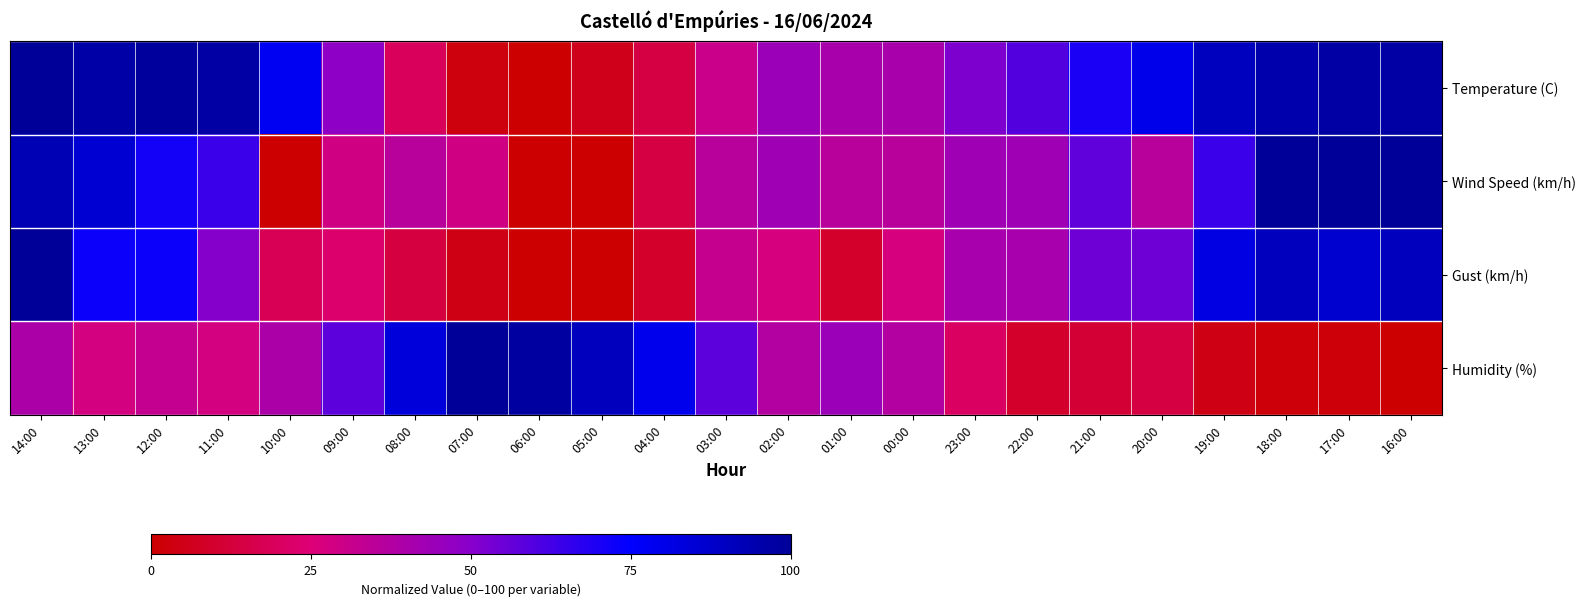

Rank the series at 05:00 from lowest to highest value.

Wind Speed (km/h), Gust (km/h), Temperature (C), Humidity (%)